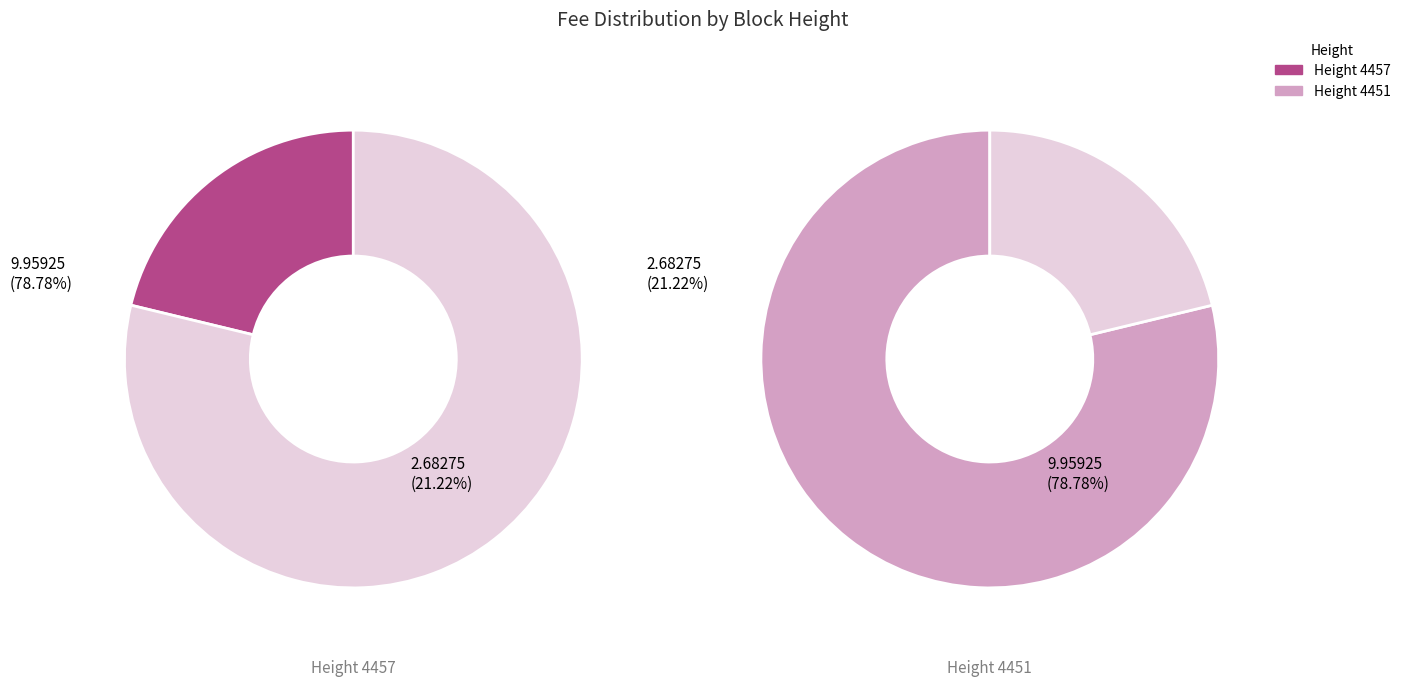

What percentage is the 4451 slice, to the nearest percent?

79%